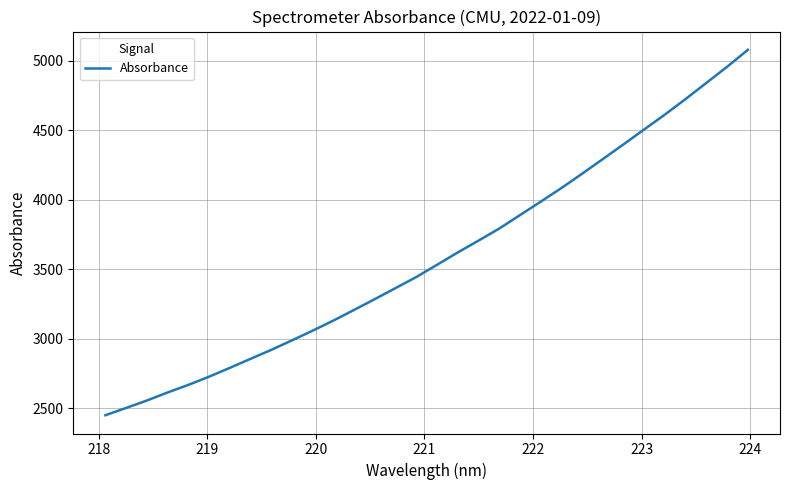

What is the maximum value shown in the chart?

5078.8